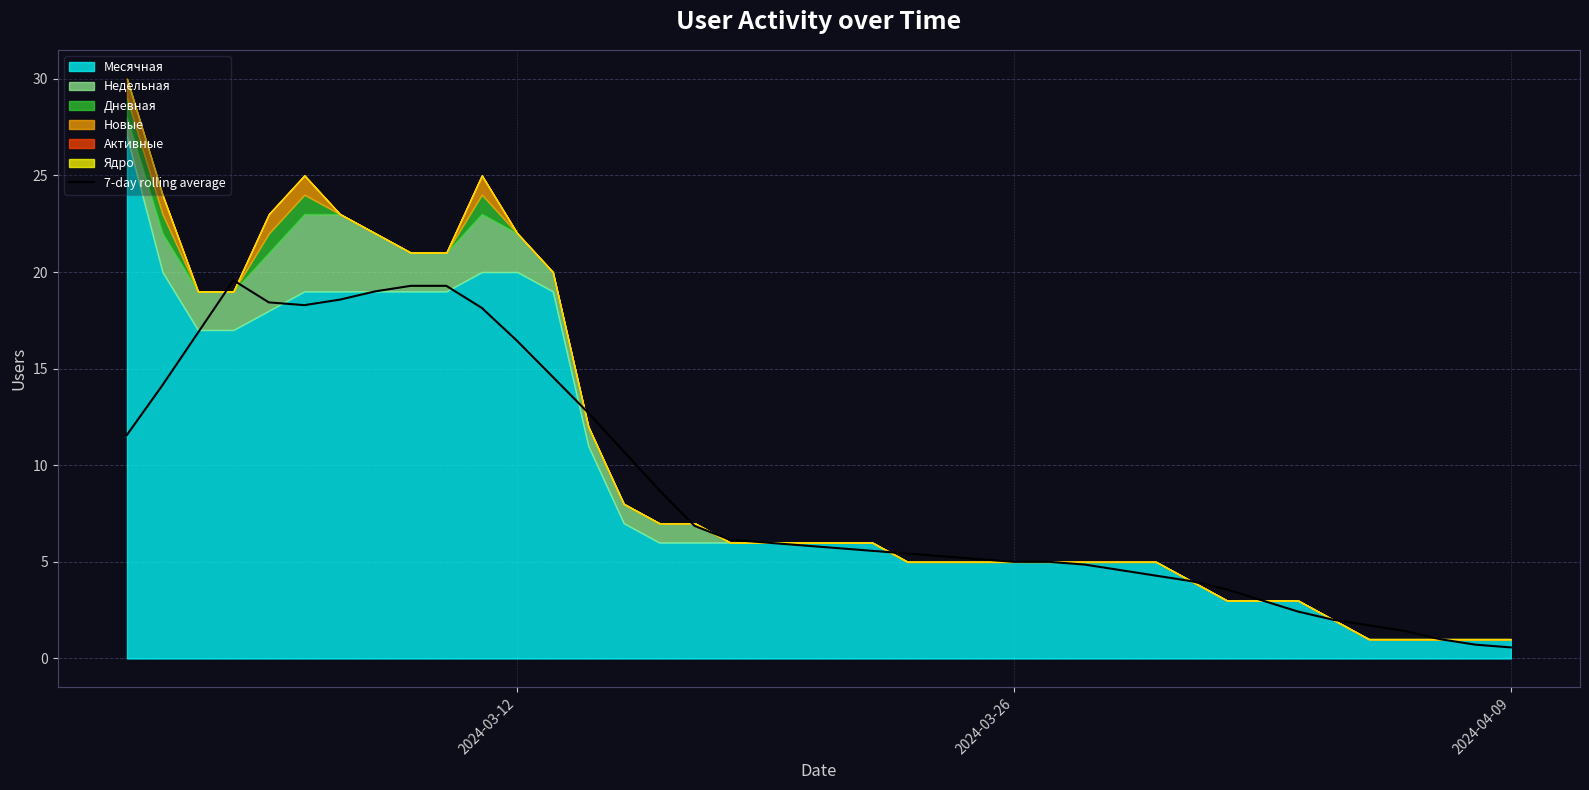

What is the highest value of the 7-day rolling average series?

19.6